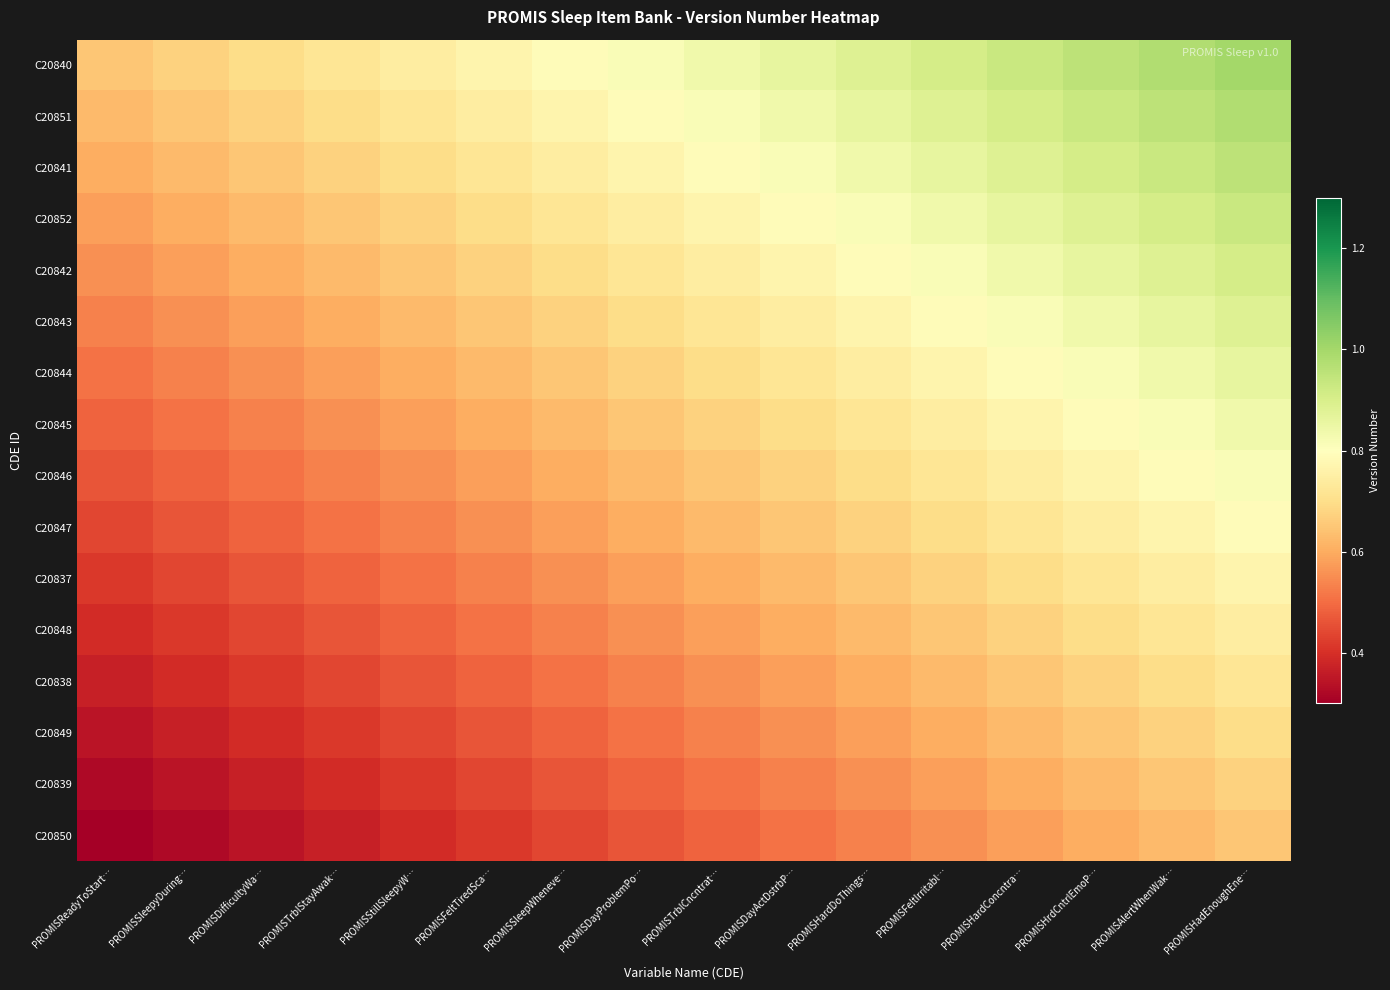

Count the number of data series in this chart.

16